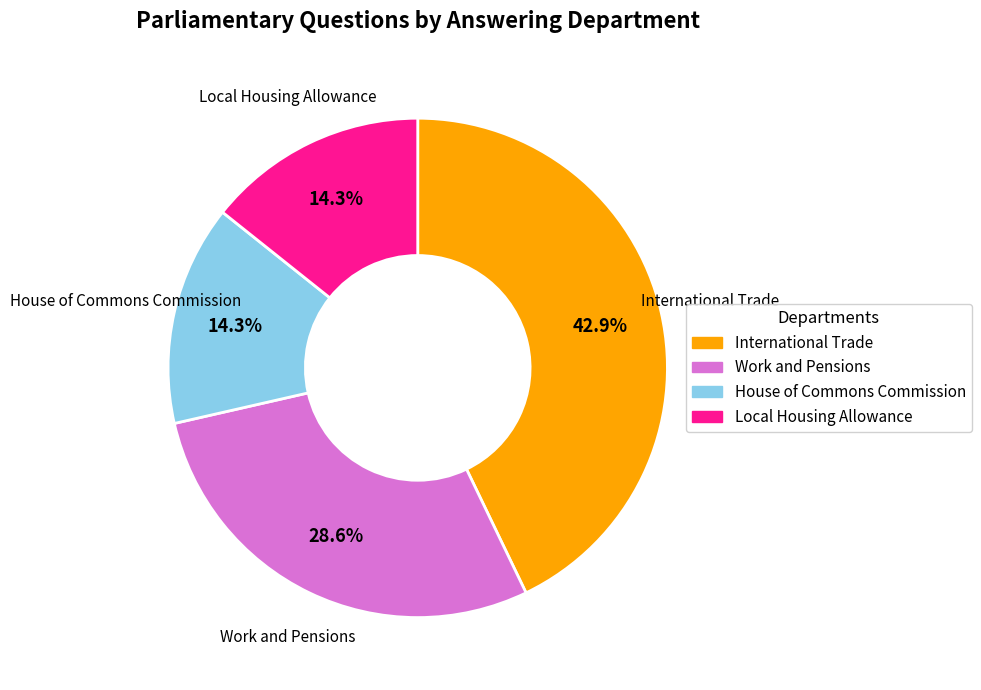

Does any single category account for the majority?

No